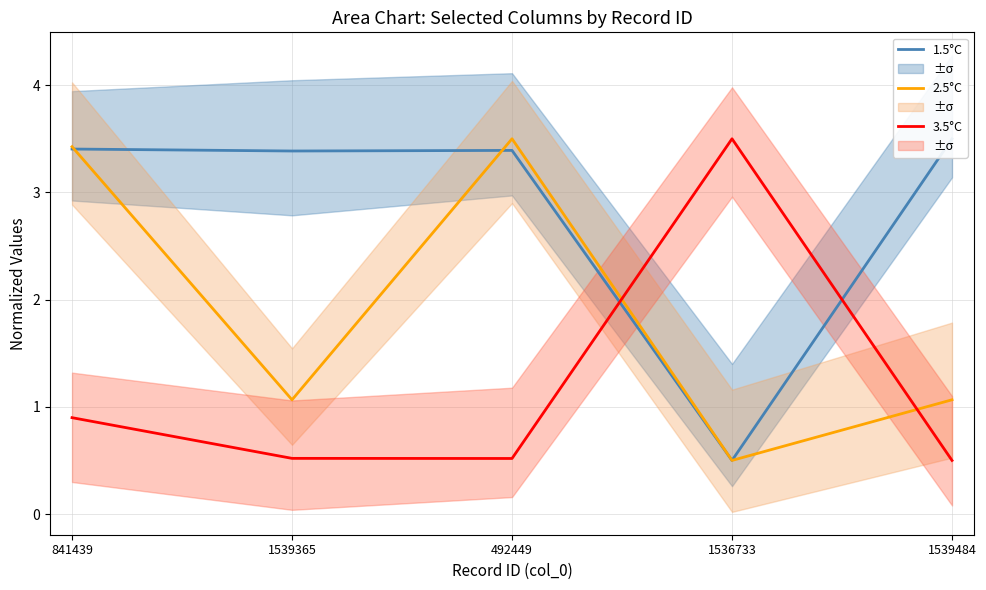

Between which two adjacent categories do 1.5°C and 2.5°C first intersect?

841439 and 1539365